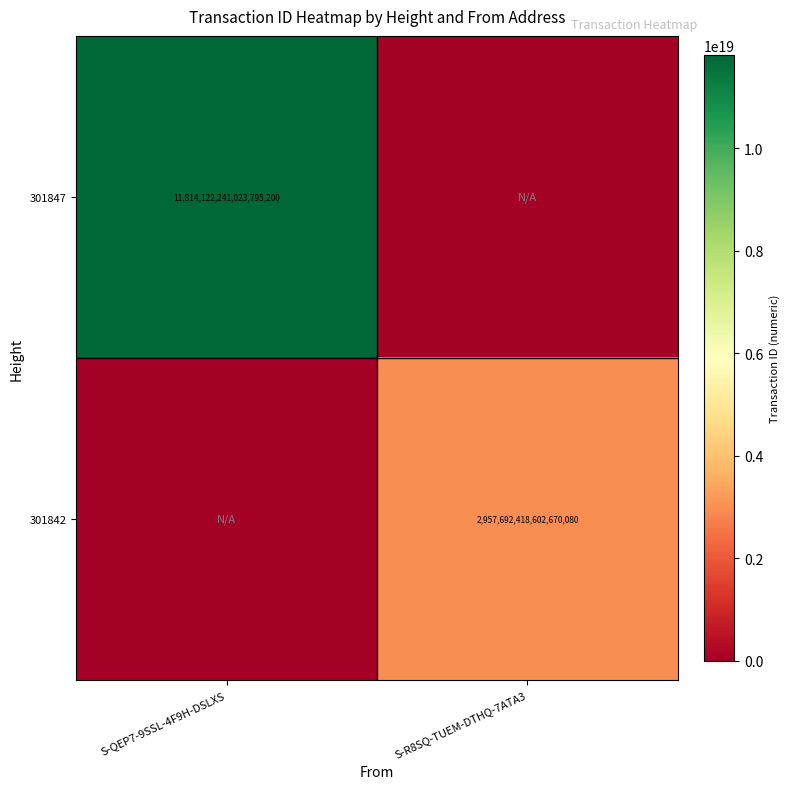

True or false: 301847 has a value of 11814122241023795200 at S-QEP7-9SSL-4F9H-DSLXS.

True